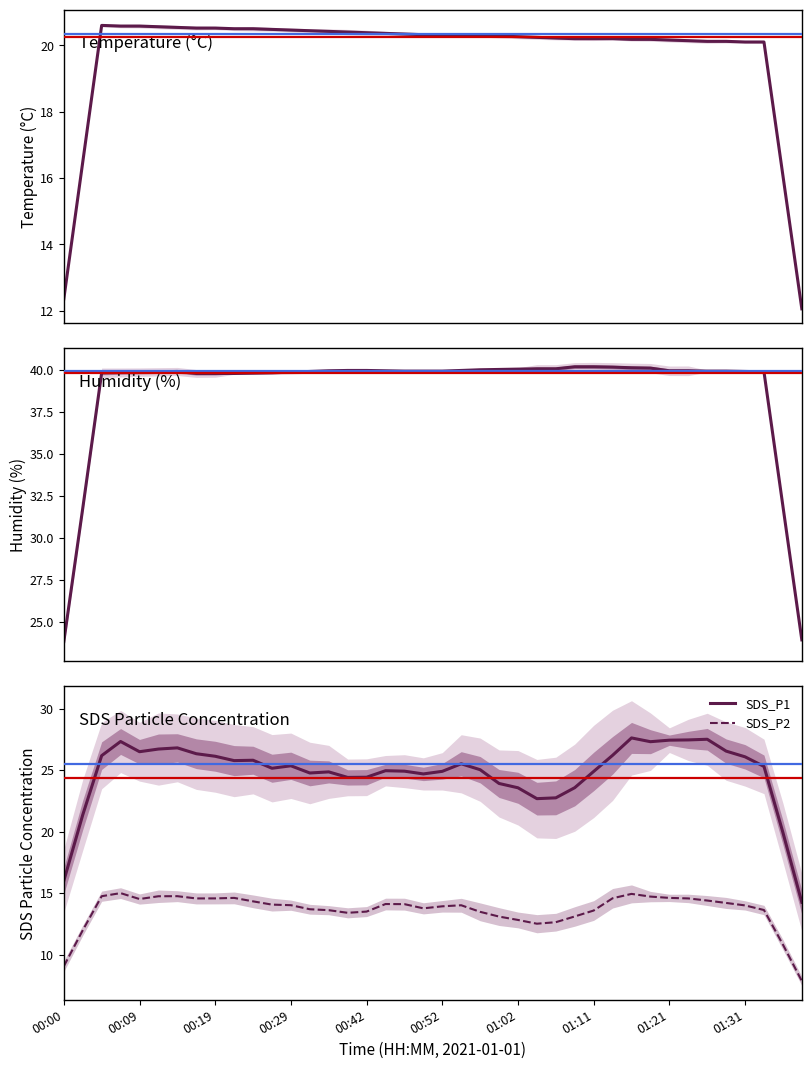

True or false: SDS_P1 and Temp intersect in this chart.

False